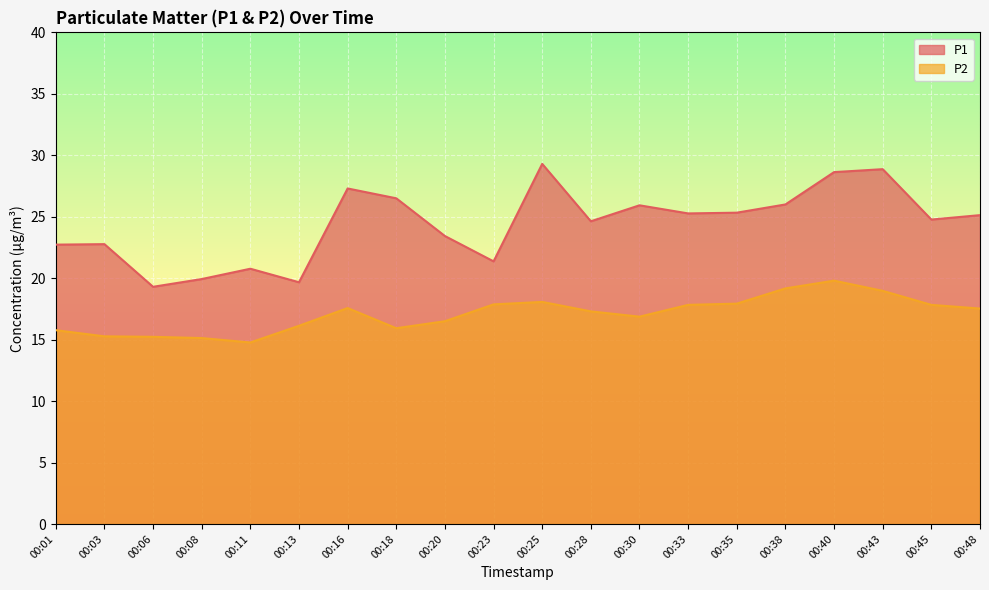

What is the difference between the maximum and minimum values in the P1 series?

10.0